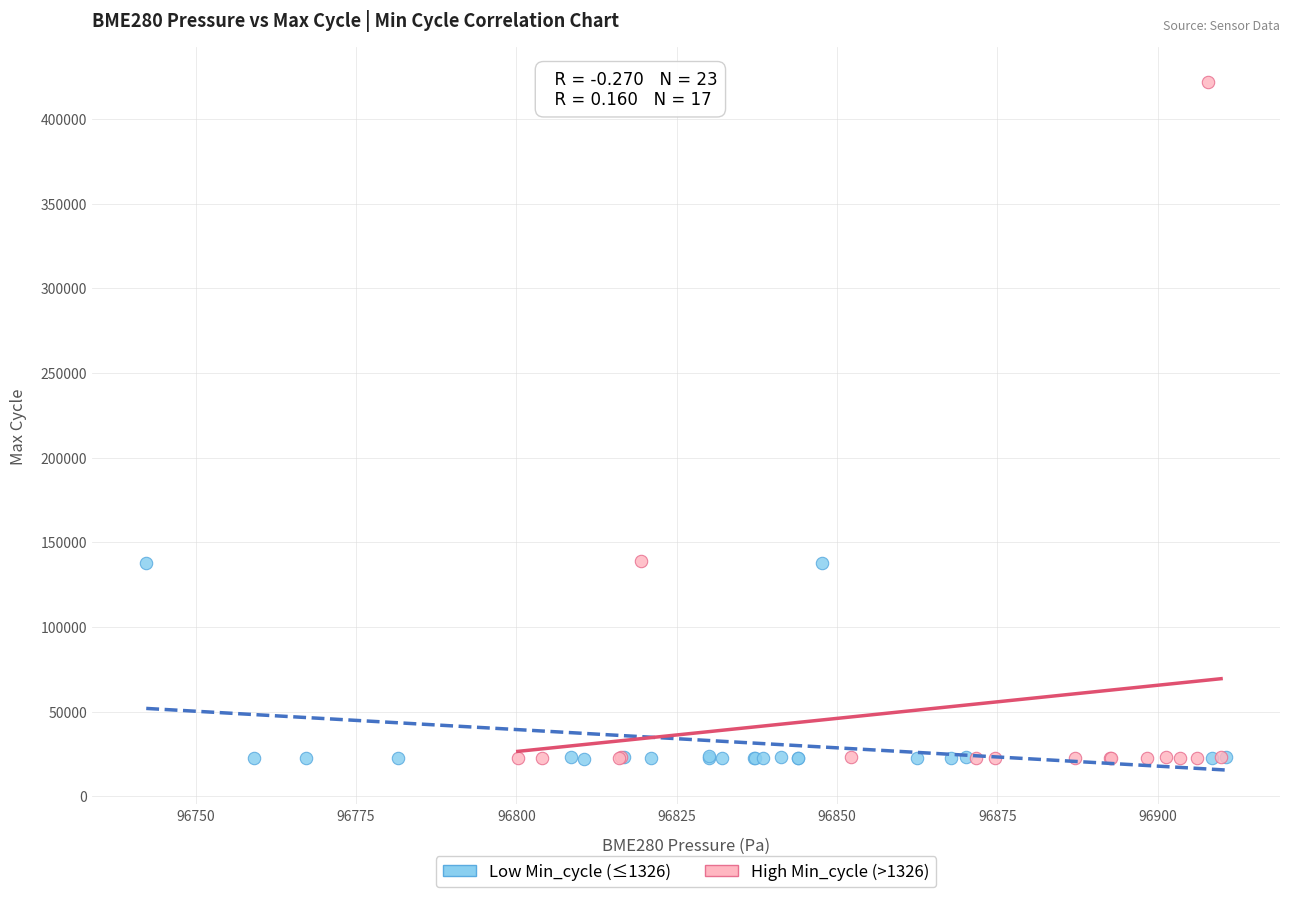

Which series has the largest Y range (max minus min)?

High Min_cycle (>1326)